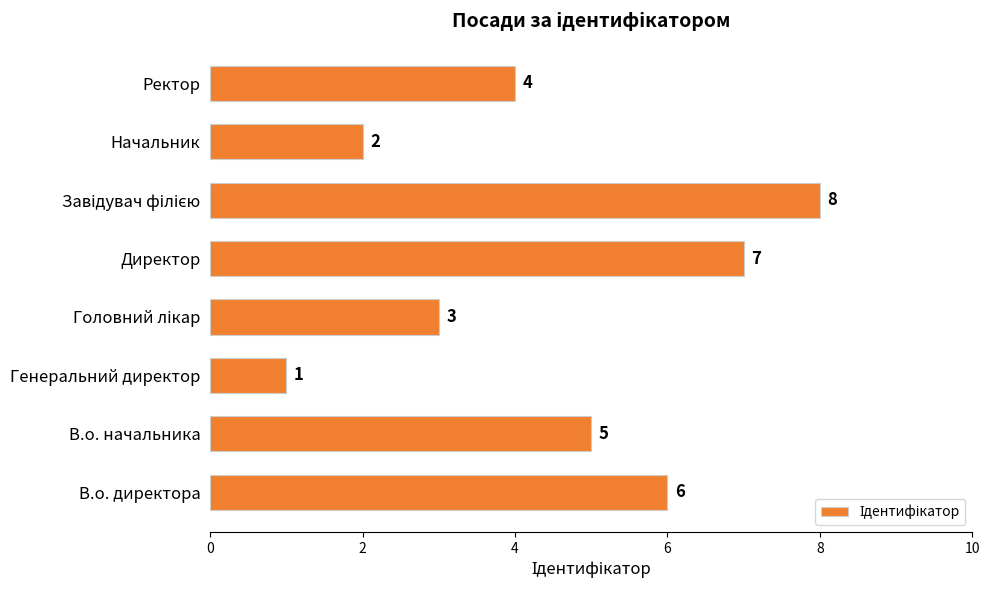

What is the difference between the maximum and minimum values?

7